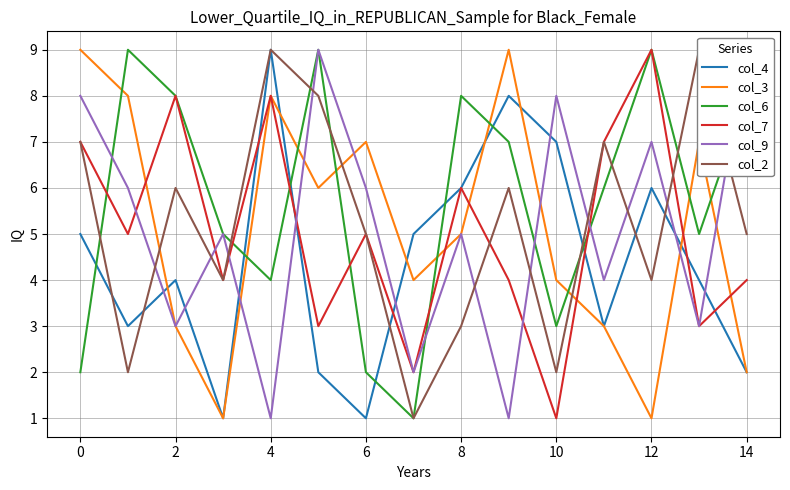

Is it true that col_4 equals 1 at 6?

True